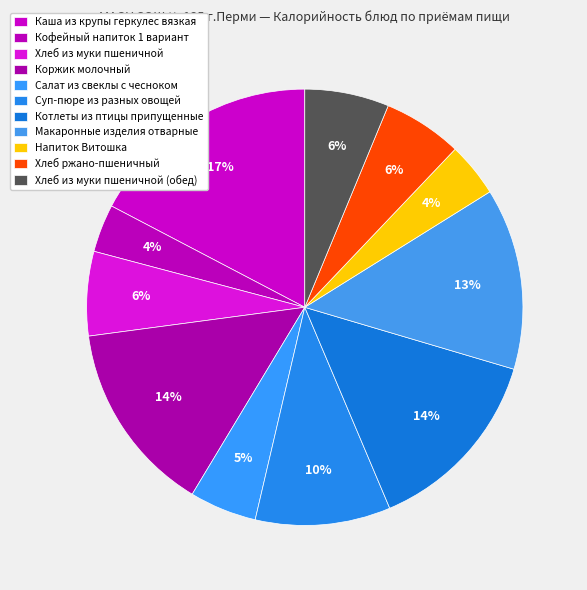

To the nearest percent, what portion does Напиток Витошка represent?

4%